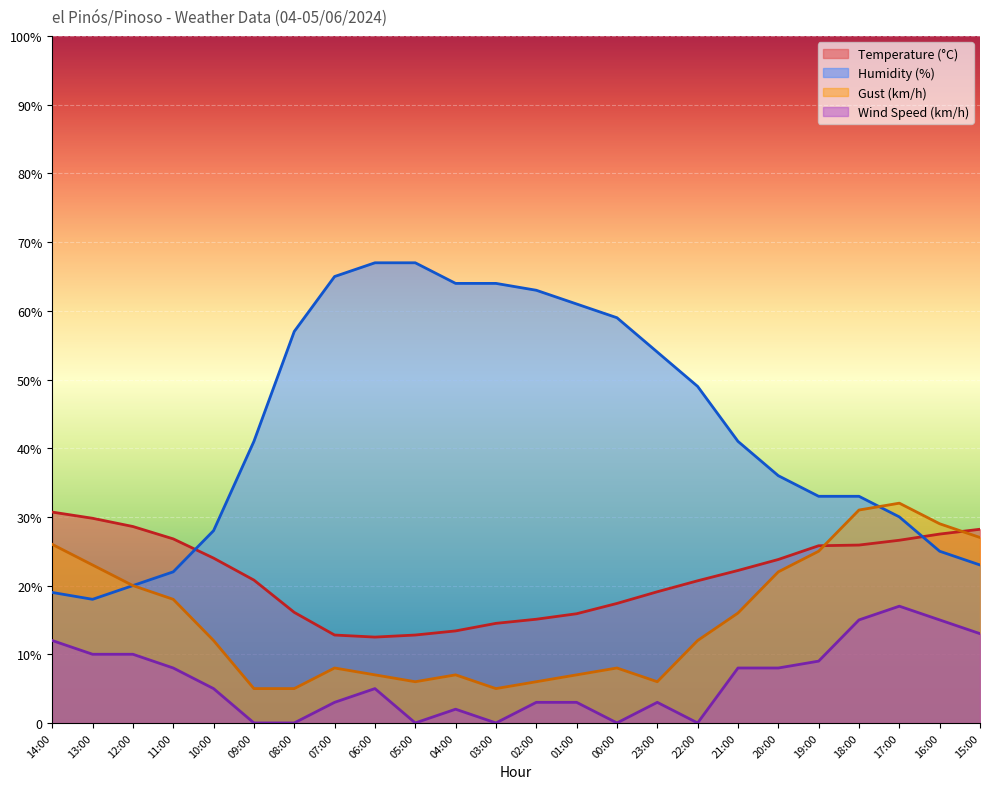

What are all the series names shown in the legend?

Temperature (°C), Humidity (%), Gust (km/h), Wind Speed (km/h)